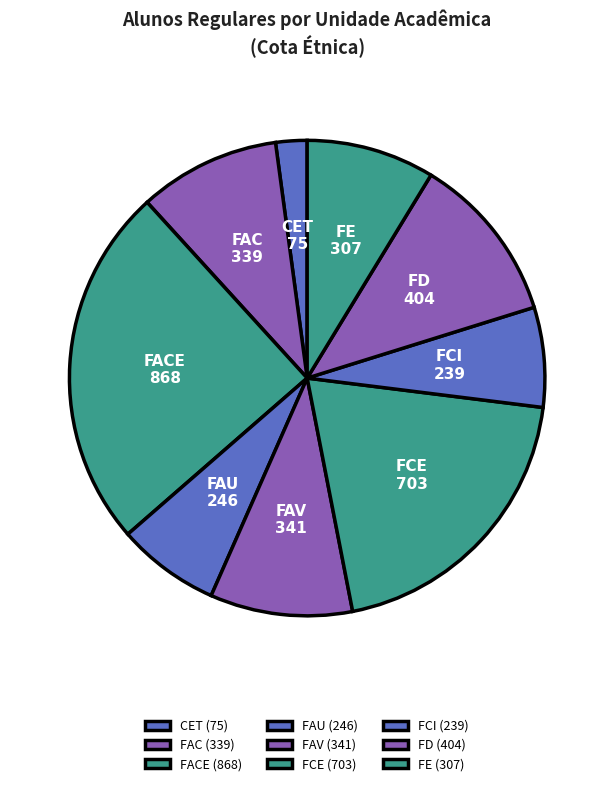

How many slices are in this pie chart?

9